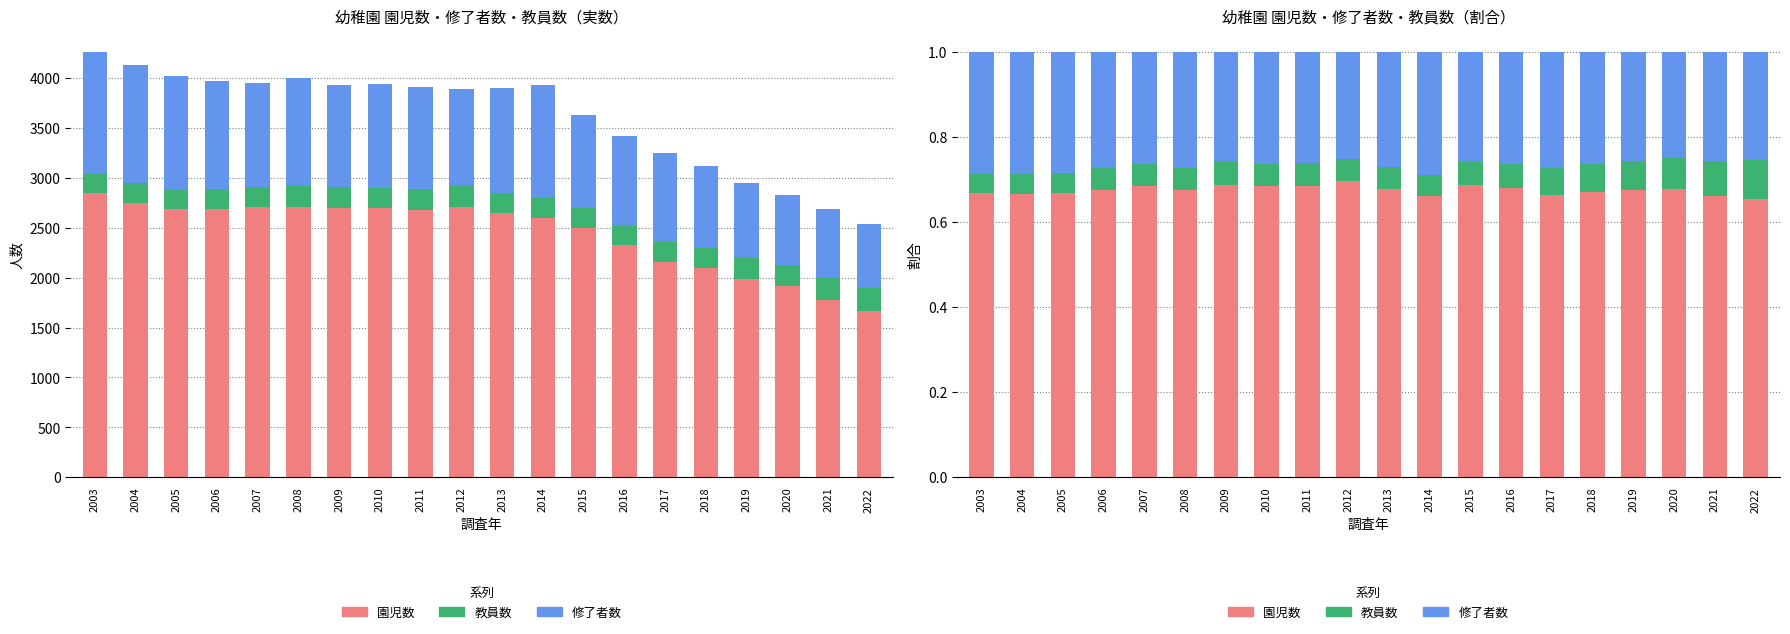

What is the average value of the 園児数 series?

0.7